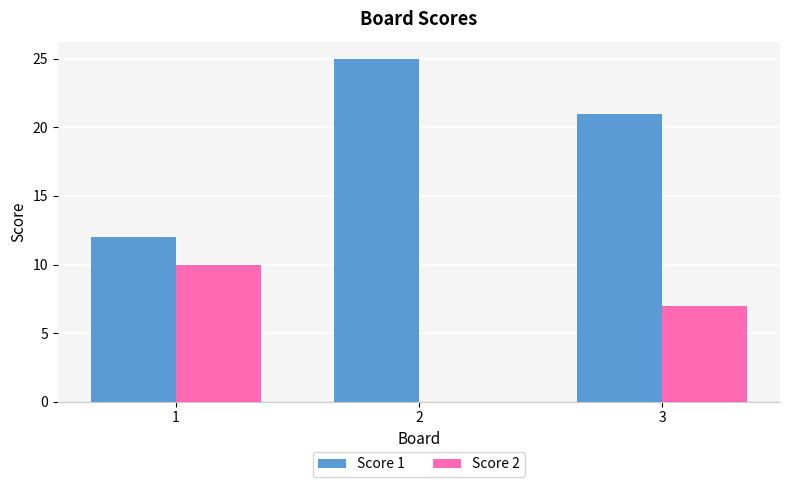

Which series changed the most between 1 and 2?

Score 1